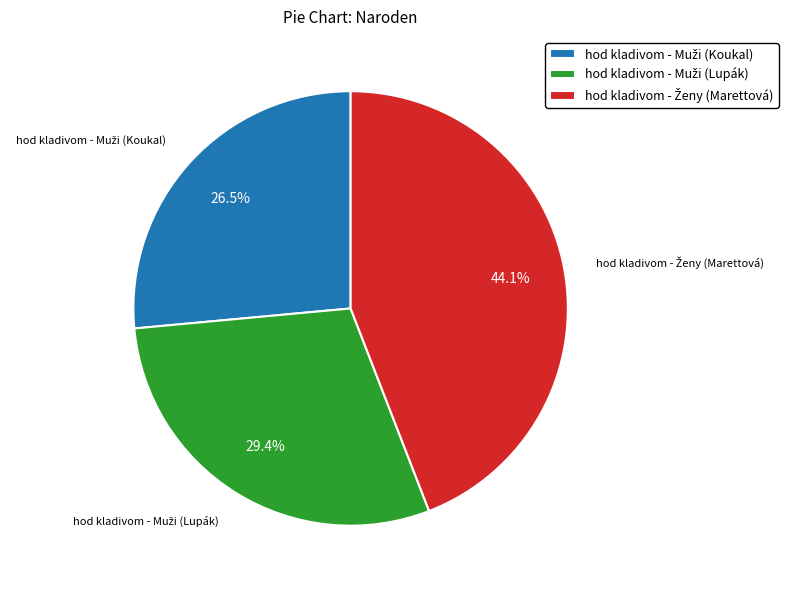

Does any single category account for the majority?

No